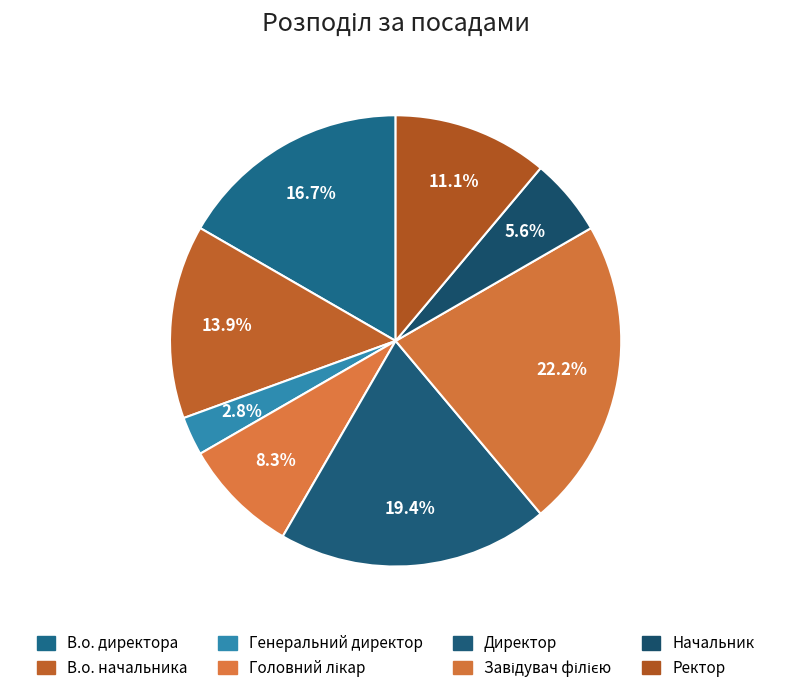

To the nearest percent, what is the combined percentage of Начальник and В.о. начальника?

19%